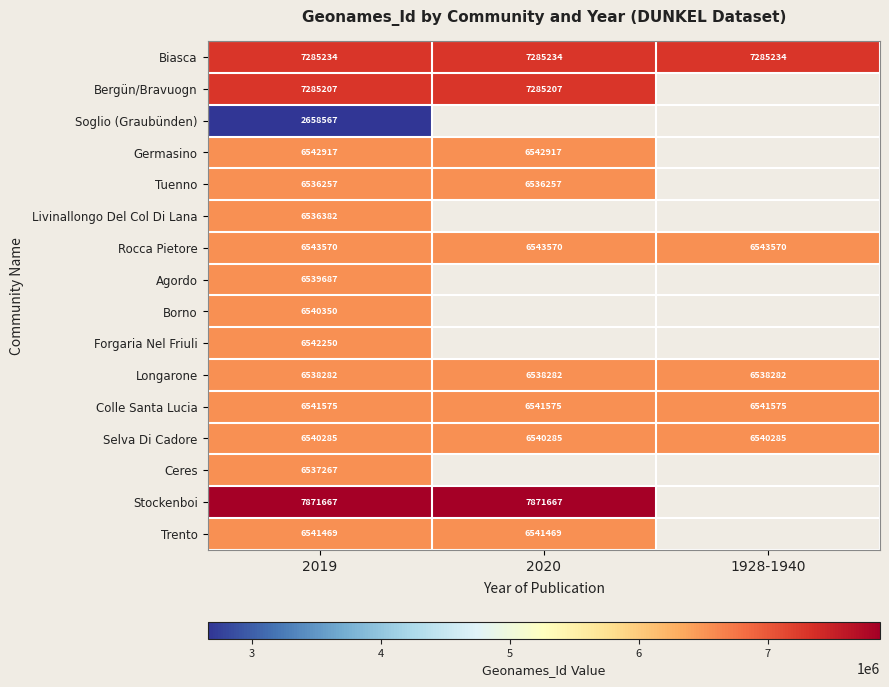

Count the number of data series in this chart.

16